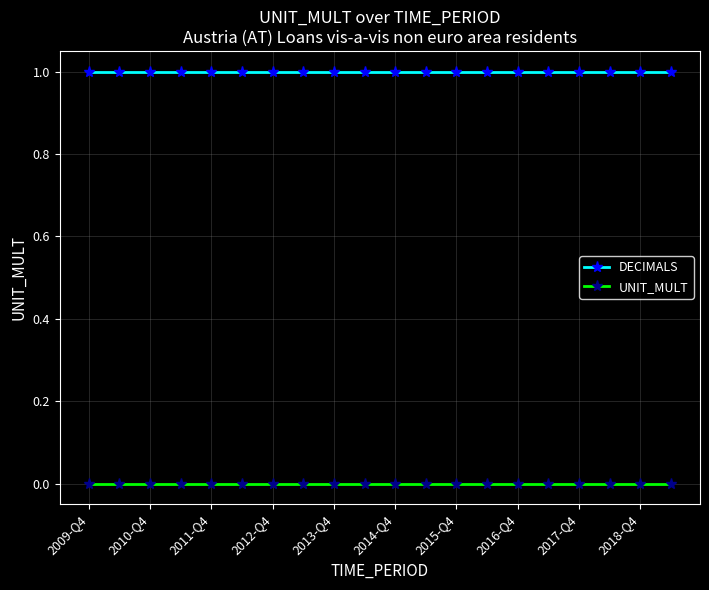

List the series in order of their overall mean, lowest first.

UNIT_MULT, DECIMALS